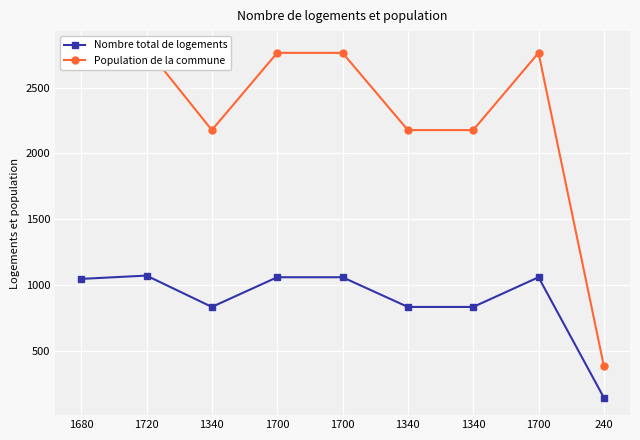

What are all the series names shown in the legend?

Nombre total de logements, Population de la commune